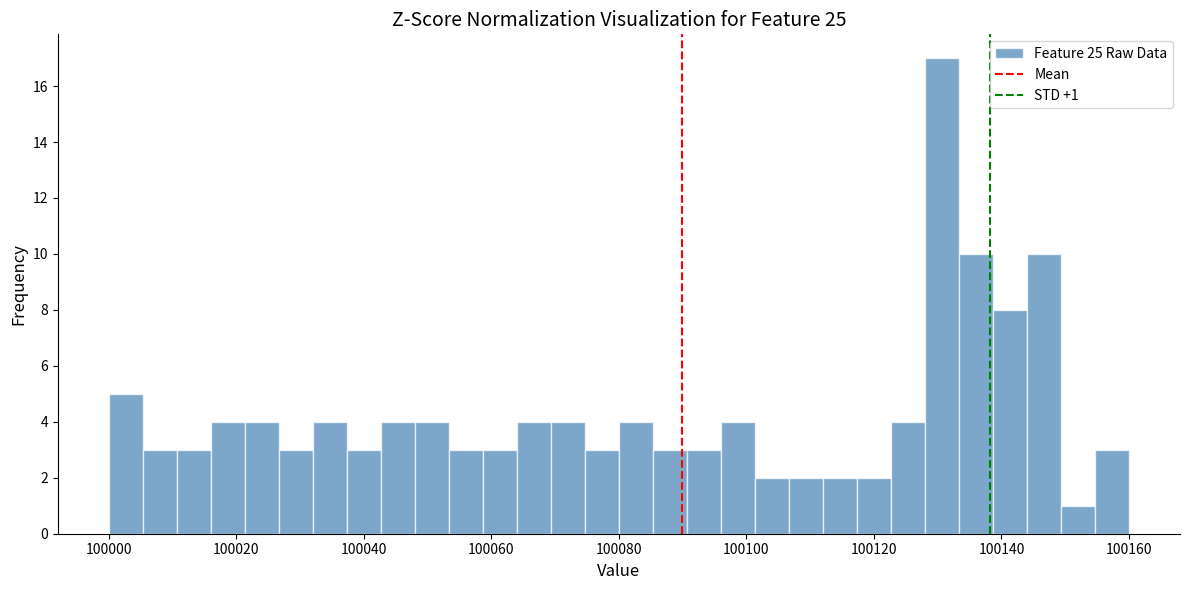

Around what value on the x-axis is the tallest bar? Give the approximate position of its centre, as read against the axis.

100130